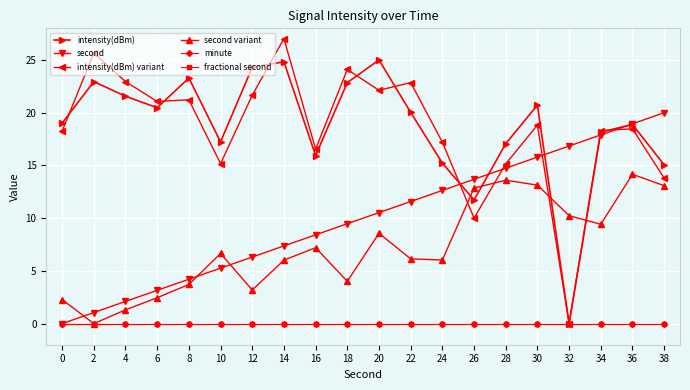

True or false: minute and intensity(dBm) intersect in this chart.

False